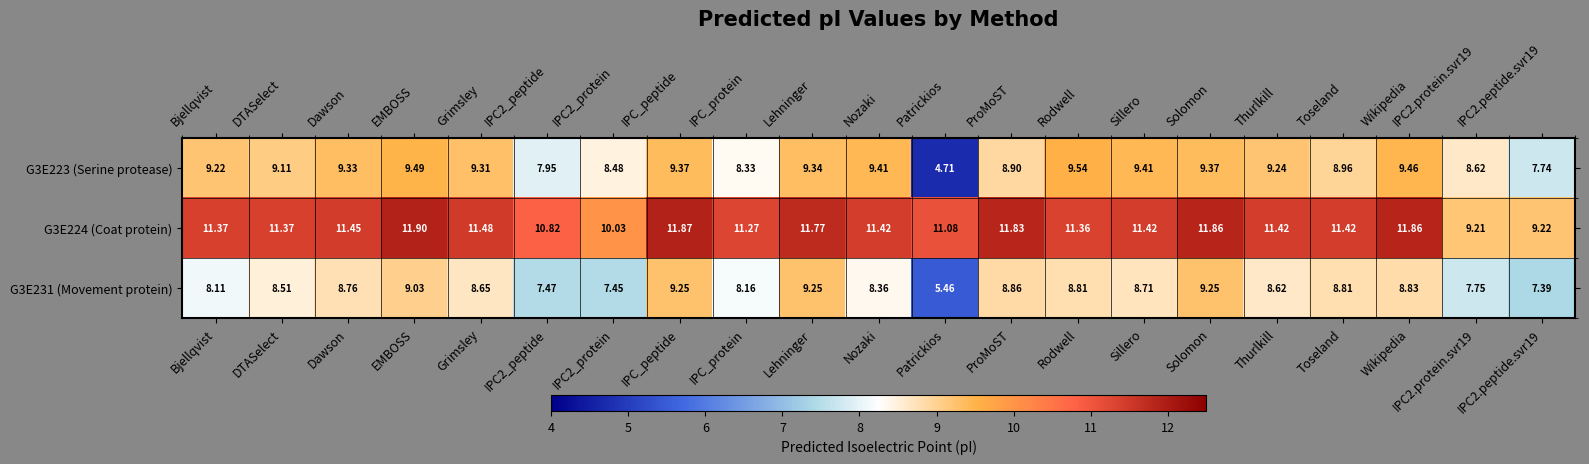

How many data points does each series have?

21